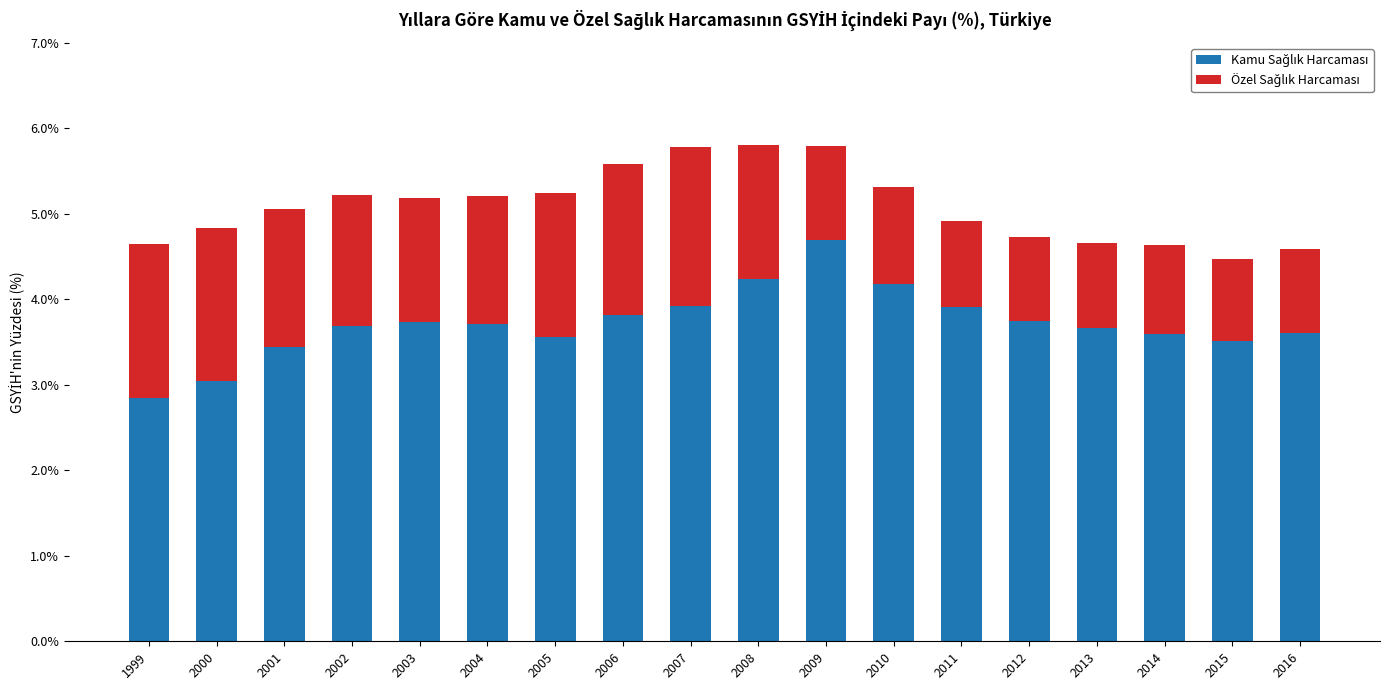

What is the total value across all series at 2013?

4.7